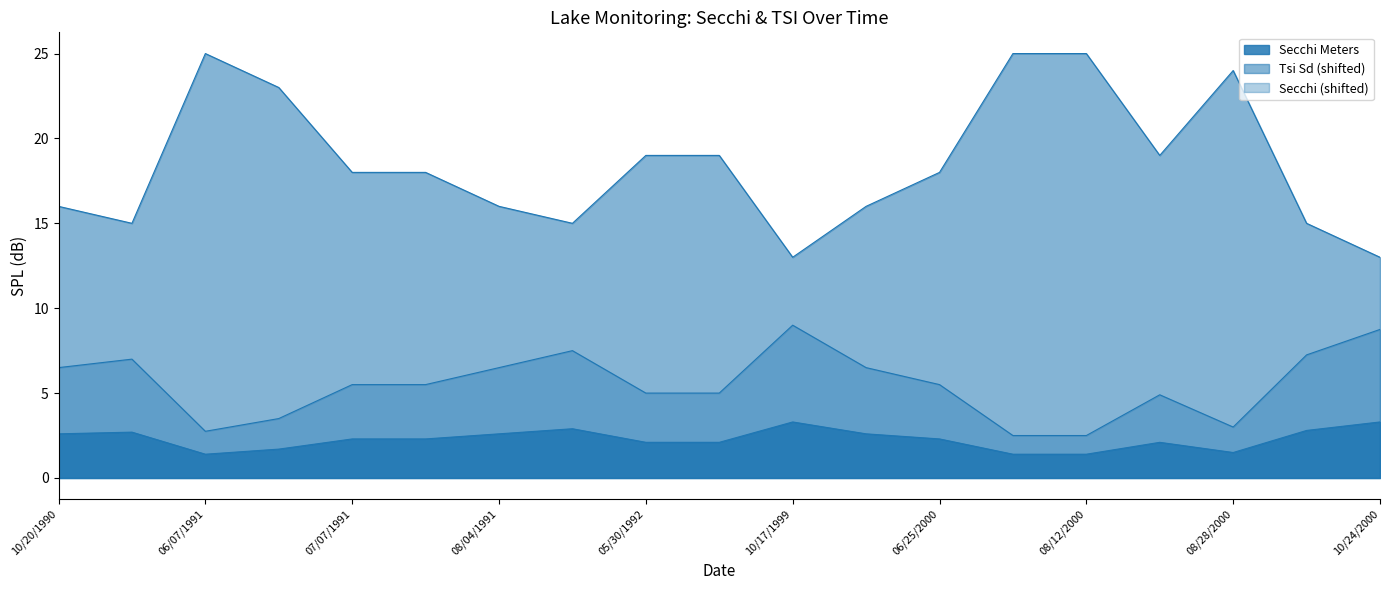

What is the spread (max minus min) of values at 06/24/2000?

13.4